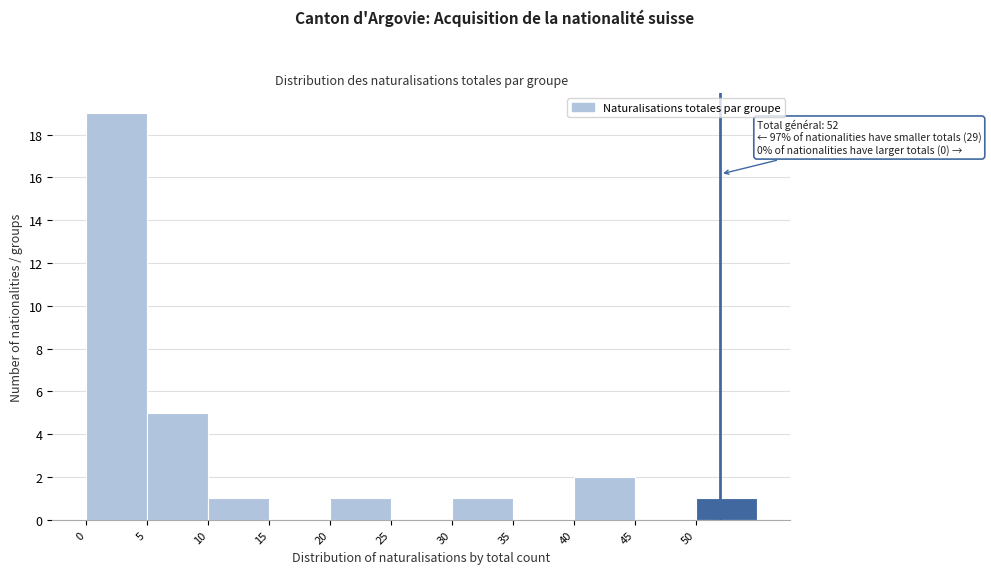

Which range on the x-axis has the tallest bar?

0 to 5